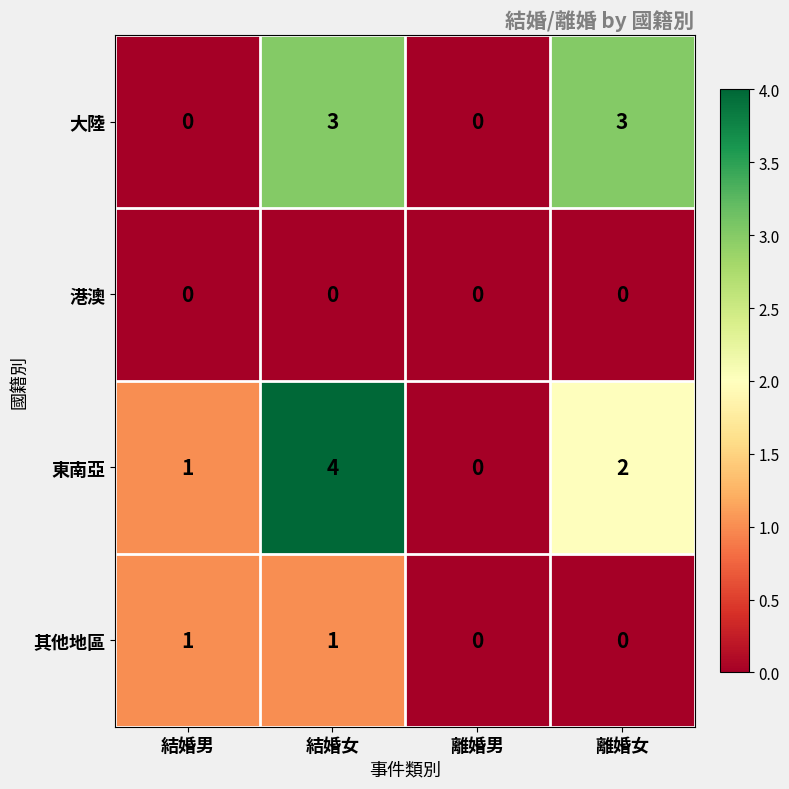

What is the maximum value shown in the chart?

4